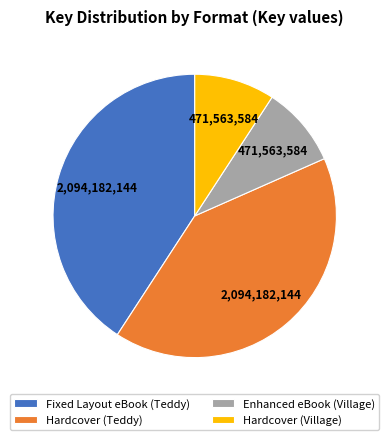

Which has a higher value, Hardcover (Teddy) or Hardcover (Village)?

Hardcover (Teddy)